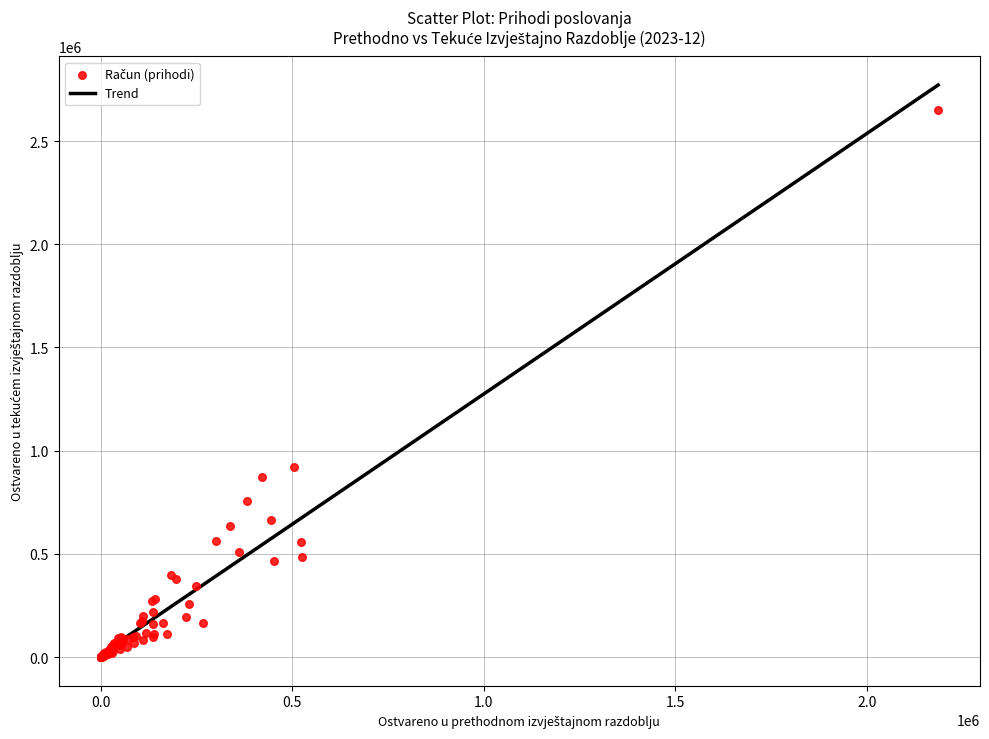

What Y value in the scatter plot is closest to 1326268?

921826.1